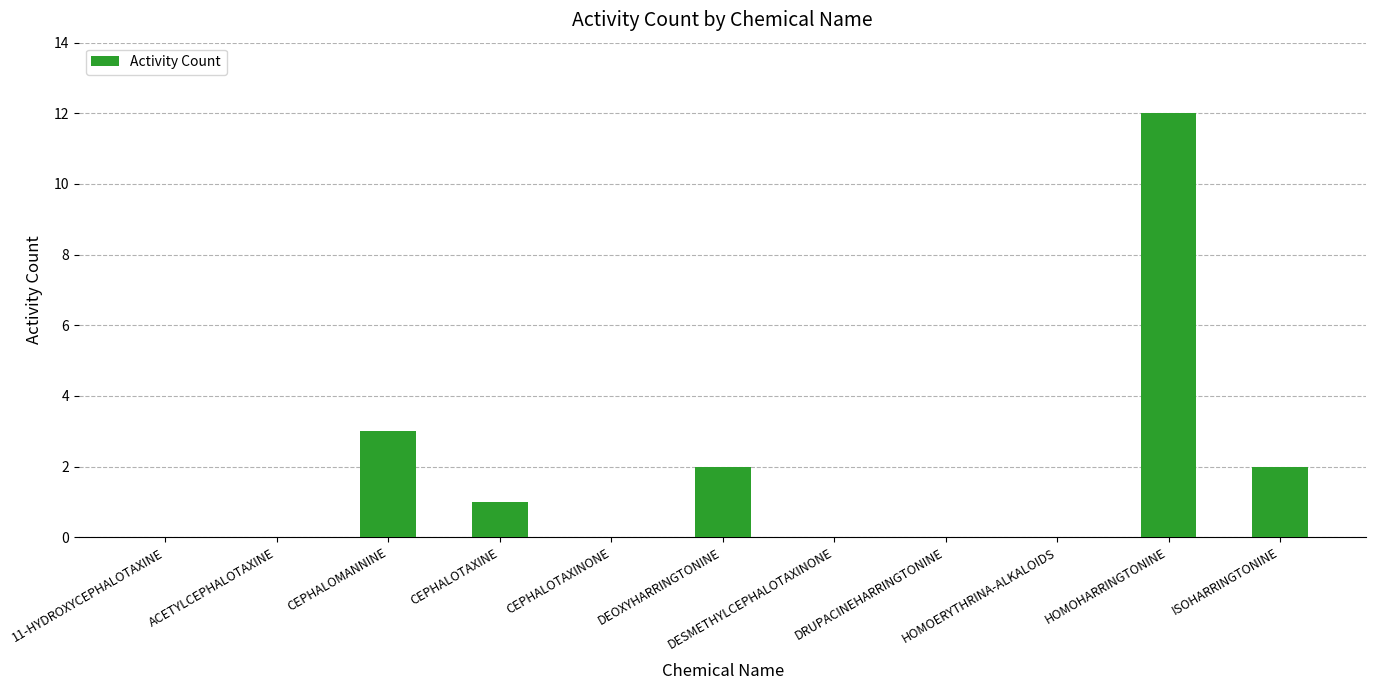

What is the sum of the values at DEOXYHARRINGTONINE and DRUPACINEHARRINGTONINE?

2